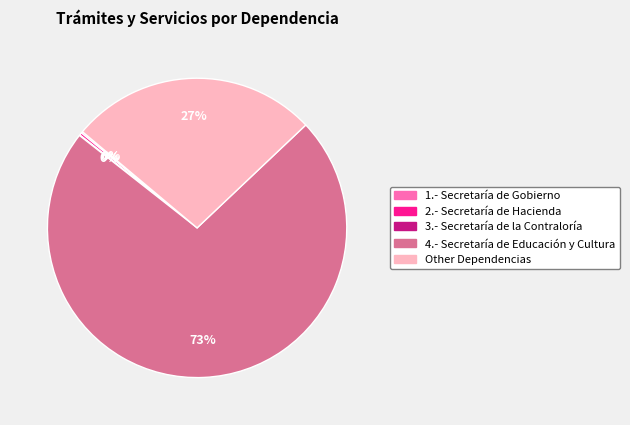

Which slice is the largest?

4.- Secretaría de Educación y Cultura